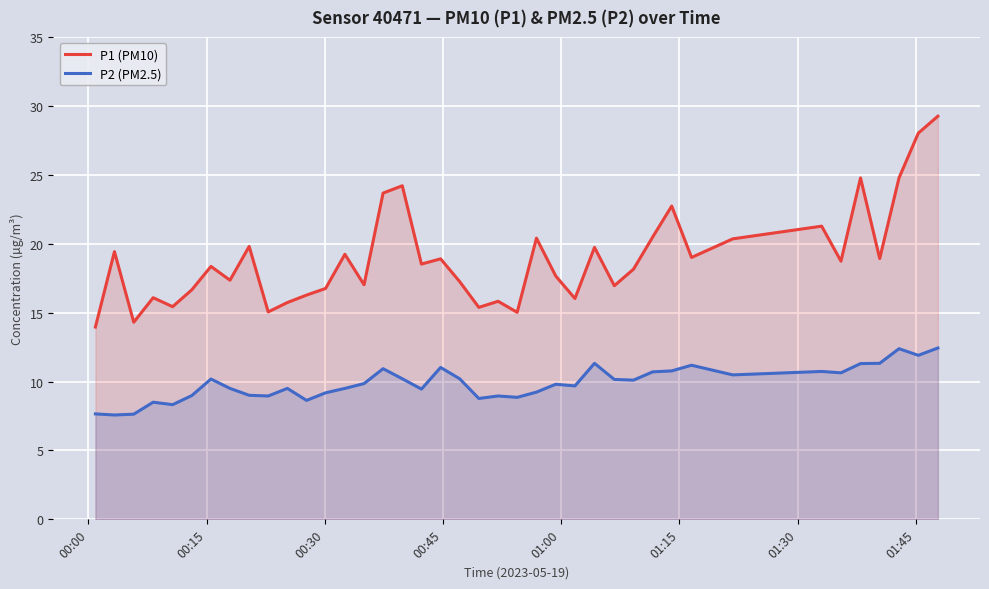

Count the number of data series in this chart.

2